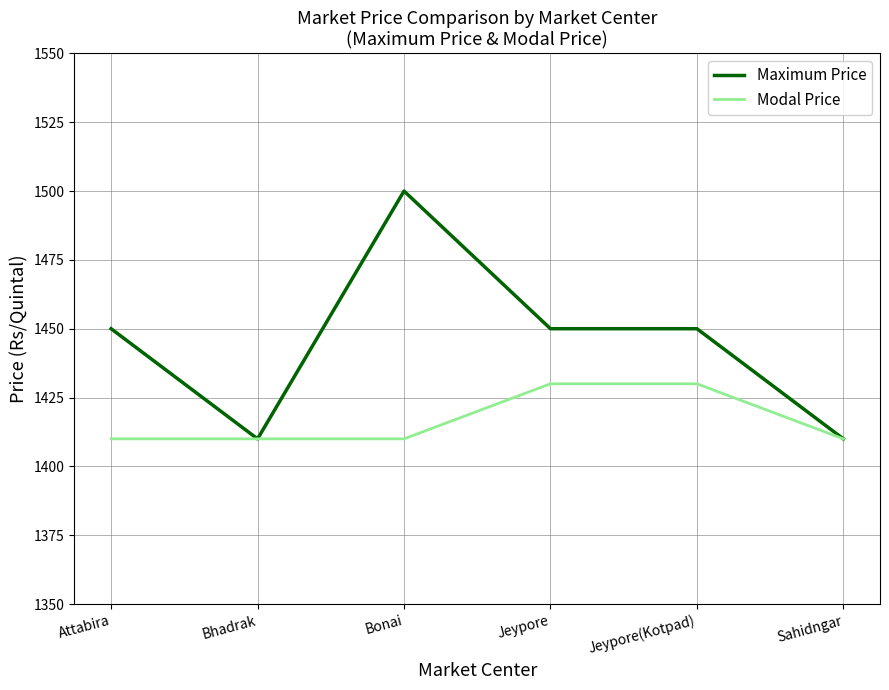

Which series changed the most between Bonai and Jeypore(Kotpad)?

Maximum Price